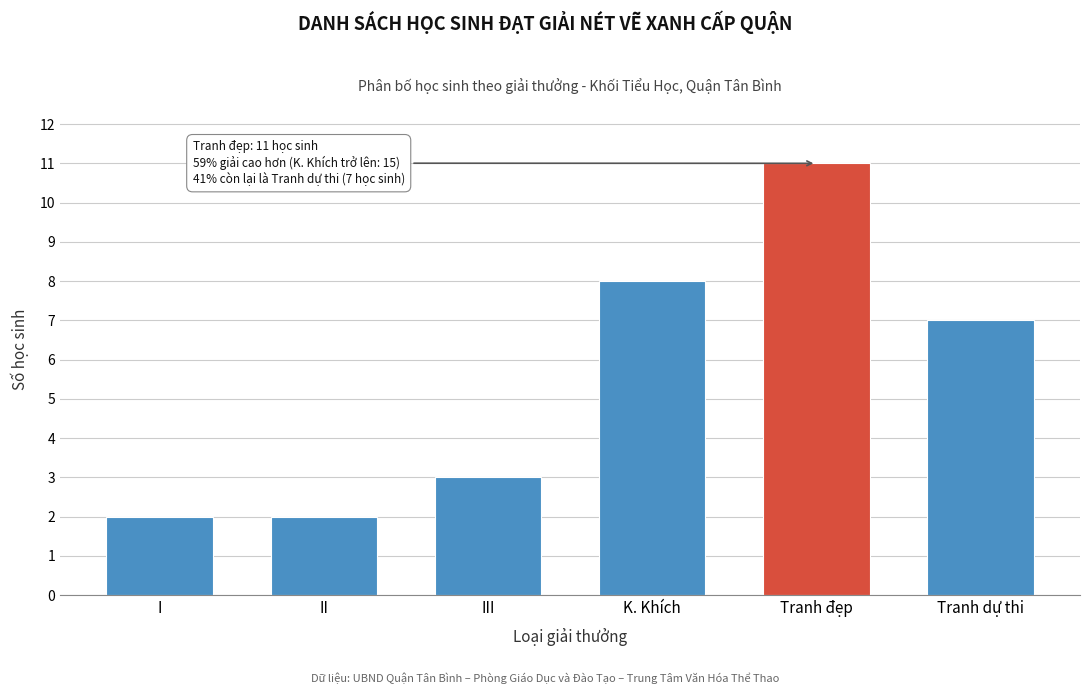

Reading right to left, transcribe all the data shown in this chart.

7	11	8	3	2	2